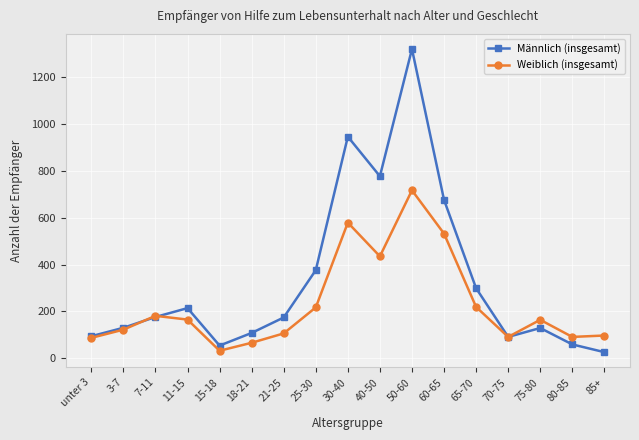

Is the value of Weiblich (insgesamt) at 21-25 greater than the value of Männlich (insgesamt) at 50-60?

No